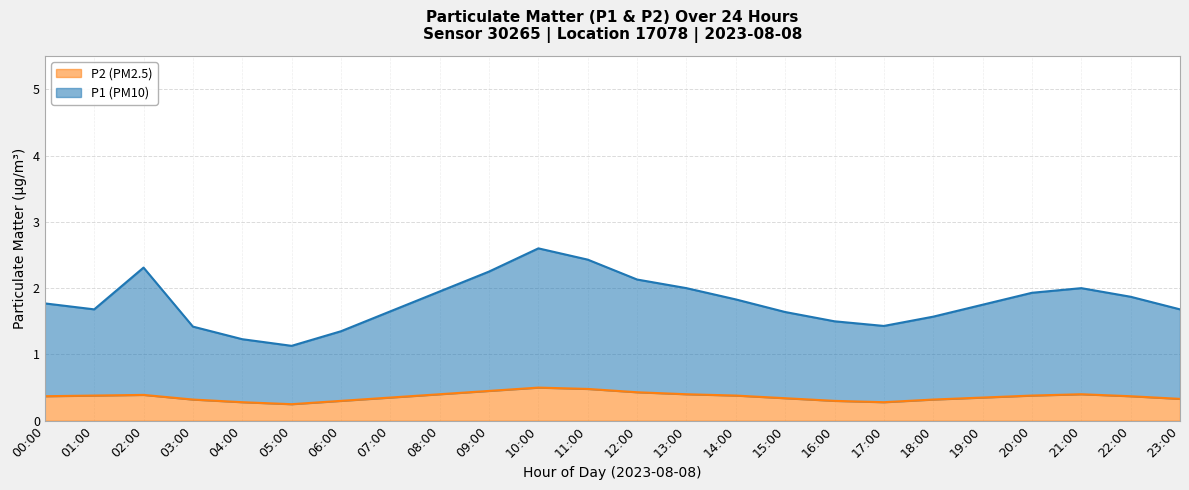

List the labels in order of P2 value, smallest first.

05:00, 04:00, 17:00, 06:00, 16:00, 03:00, 18:00, 23:00, 15:00, 07:00, 19:00, 00:00, 22:00, 01:00, 14:00, 20:00, 02:00, 08:00, 13:00, 21:00, 12:00, 09:00, 11:00, 10:00